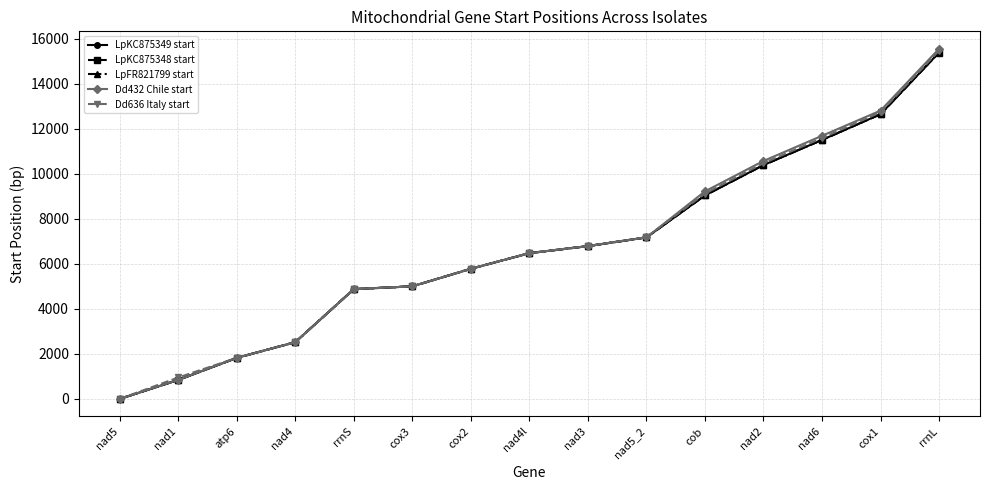

Which has a higher value, cox2 or atp6?

cox2